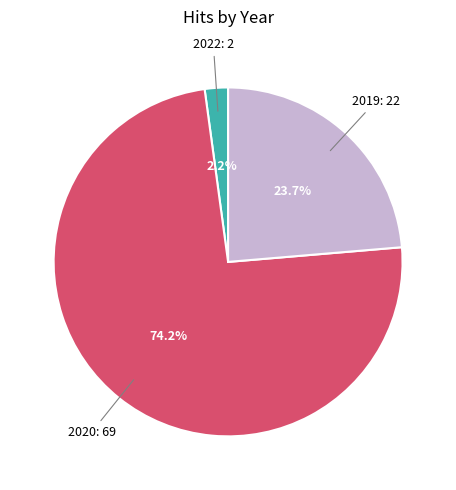

Does 2022 account for over 50% of the chart?

No